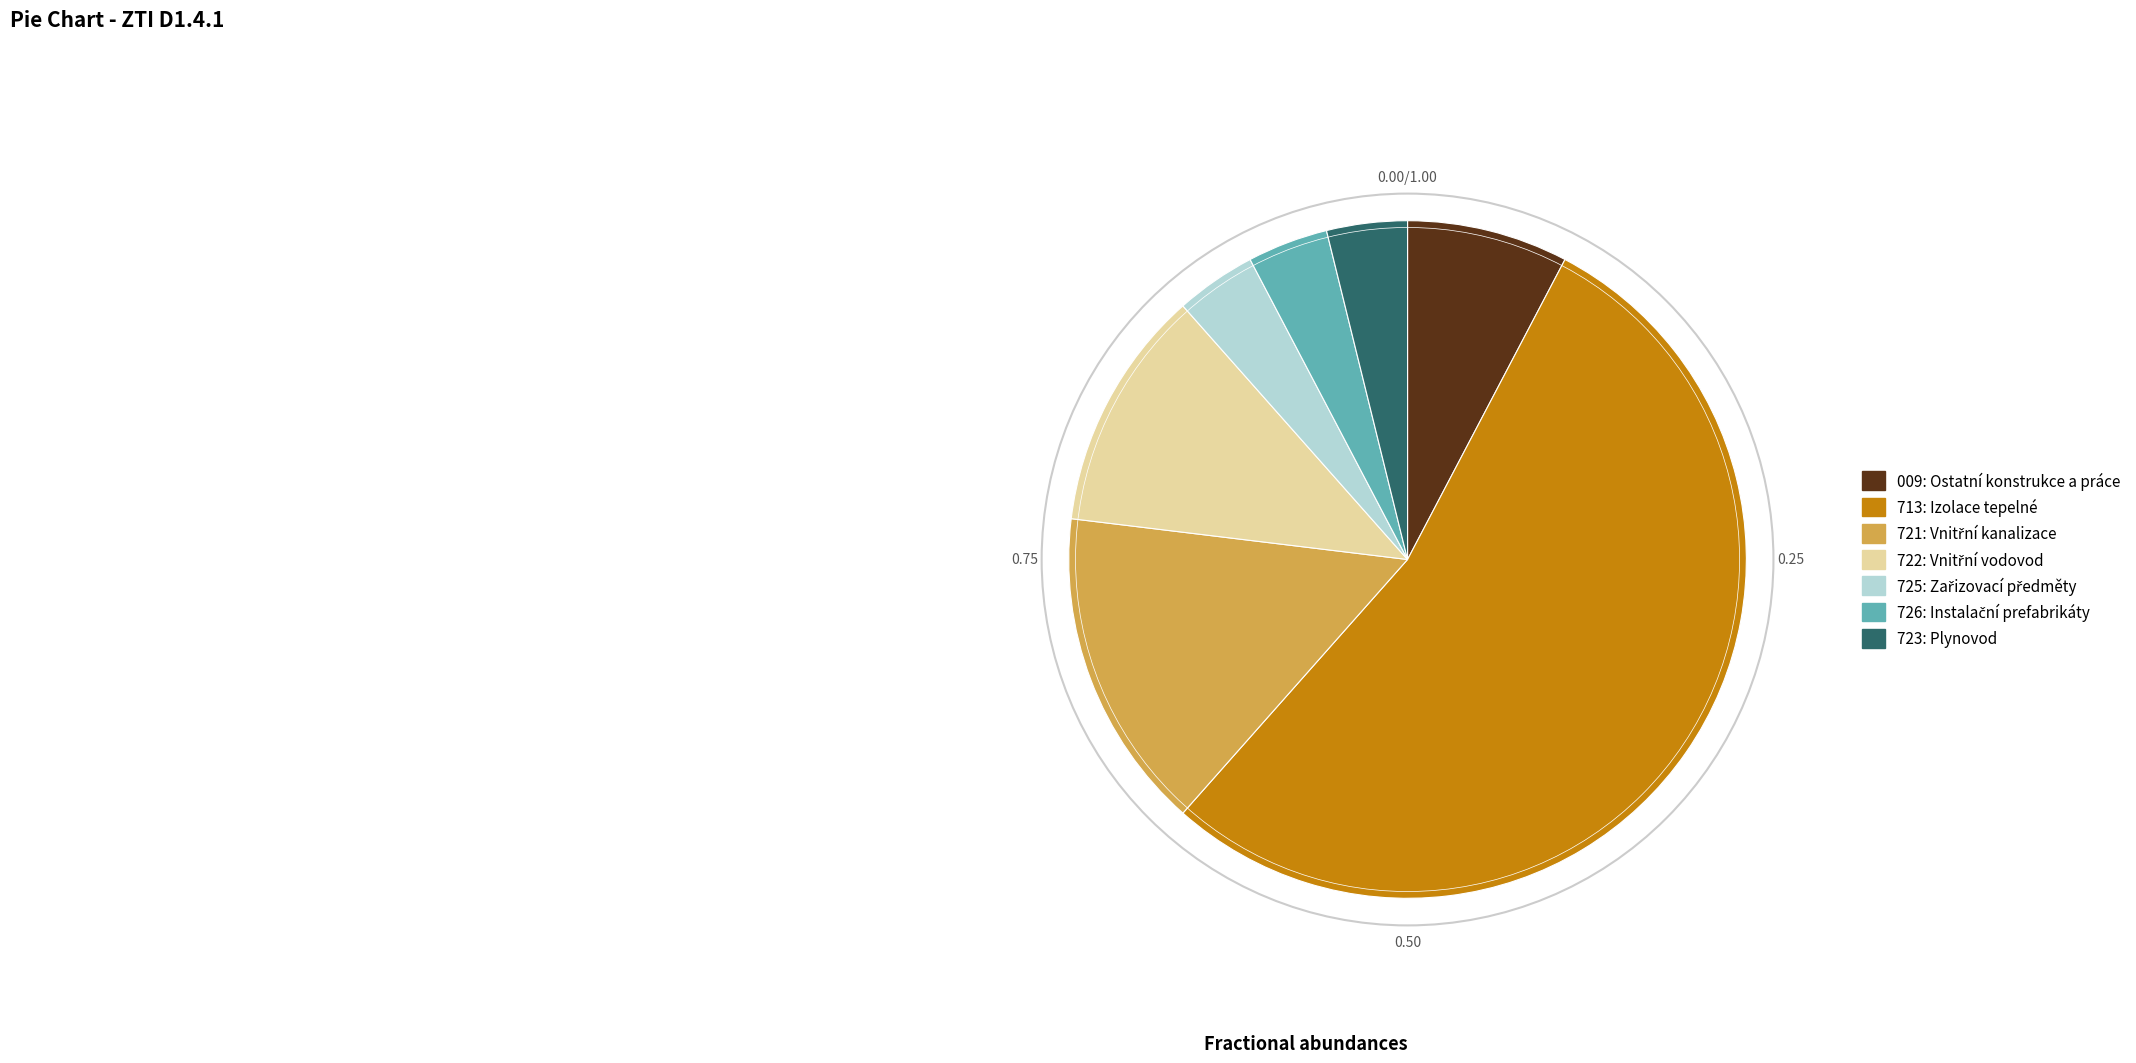

Which slice is the largest?

713: Izolace tepelné